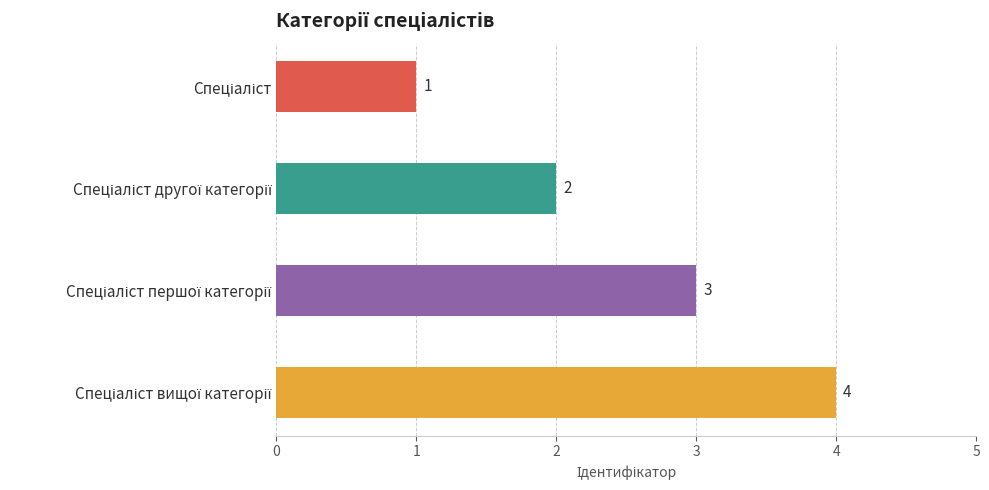

How many values are between 2 and 4?

3